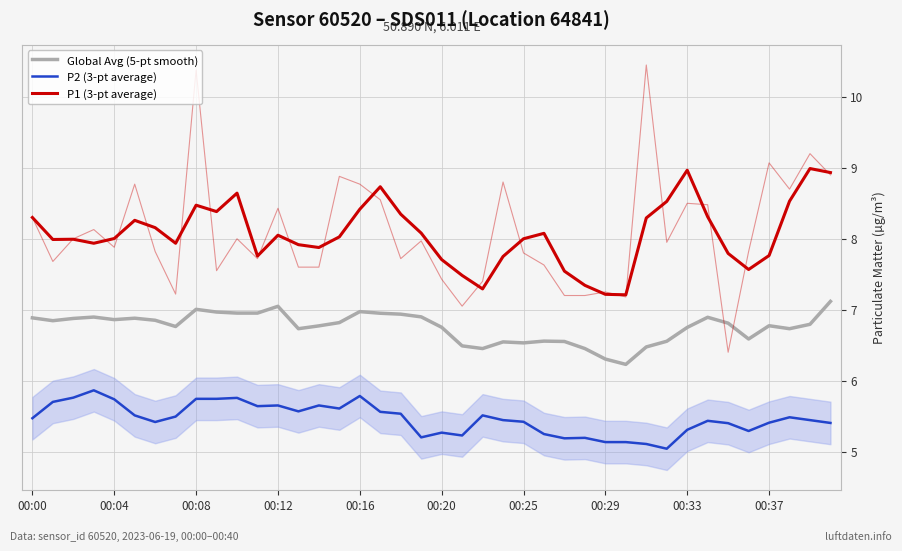

At which label does P1 (3-pt average) first exceed 8?

00:00